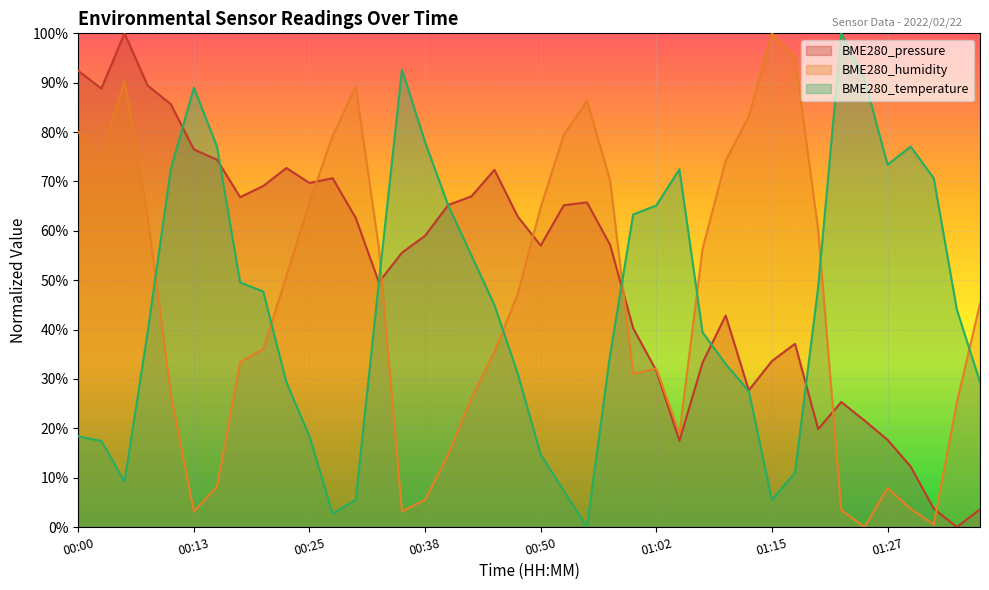

Reading right to left, list all the values displayed in this chart.

BME280_pressure: 3.6	0.0	3.7	12.3	17.7	21.6	25.3	19.8	37.1	33.6	27.7	42.8	33.3	17.5	31.7	40.3	57.2	65.8	65.2	57.0	62.9	72.3	67.0	65.2	59.0	55.6	49.6	62.6	70.7	69.7	72.7	69.1	66.8	74.4	76.5	85.7	89.4	100.0	88.8	92.4
BME280_humidity: 45.3	25.3	0.5	3.7	7.9	0.0	3.4	60.3	95.0	100.0	83.2	74.2	56.3	18.9	32.1	31.1	70.3	86.3	79.5	64.7	47.1	35.5	26.1	14.7	5.5	3.2	56.6	89.2	79.2	65.8	50.8	36.1	33.4	8.2	3.2	27.1	63.2	90.3	75.0	80.0
BME280_temperature: 29.4	44.0	70.6	77.1	73.4	90.8	100.0	48.6	11.0	5.5	27.5	33.0	39.4	72.5	65.1	63.3	34.9	0.0	7.3	14.7	31.2	45.0	55.0	65.1	78.0	92.7	49.5	5.5	2.8	18.3	29.4	47.7	49.5	77.1	89.0	72.5	39.4	9.2	17.4	18.3